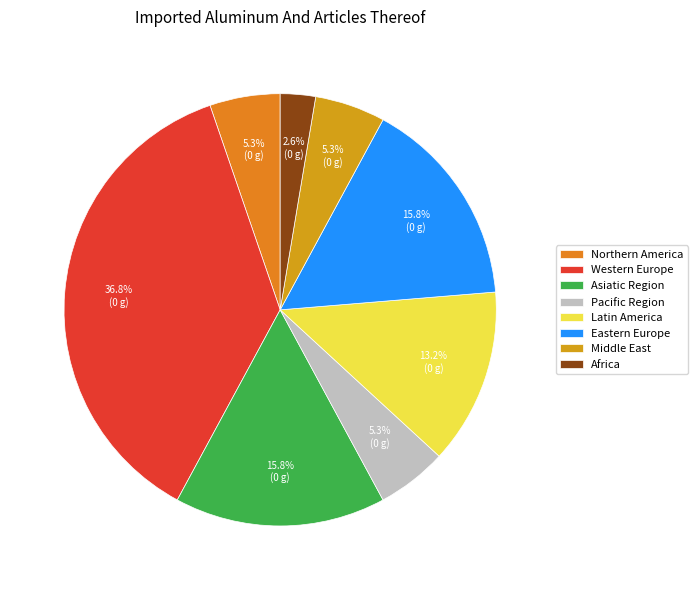

To the nearest percent, what percentage of the pie is Middle East?

5%